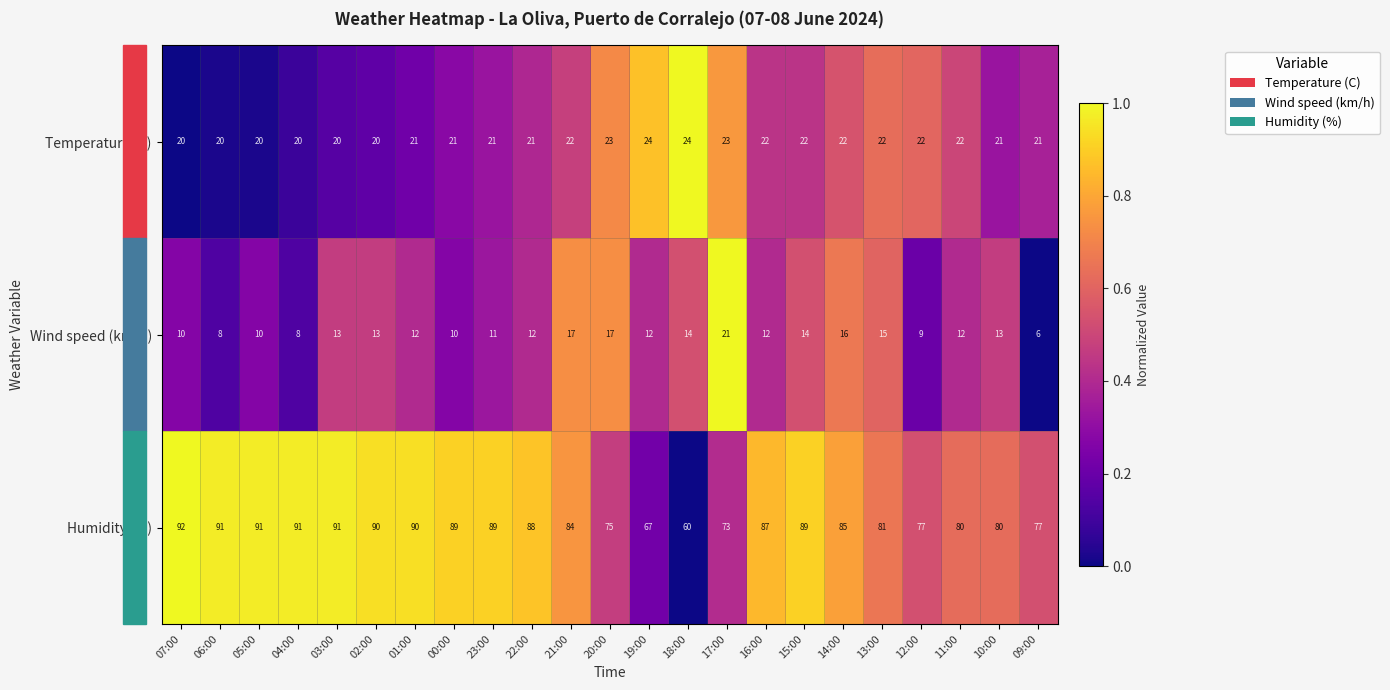

At which category is the sum across all series the highest?

15:00